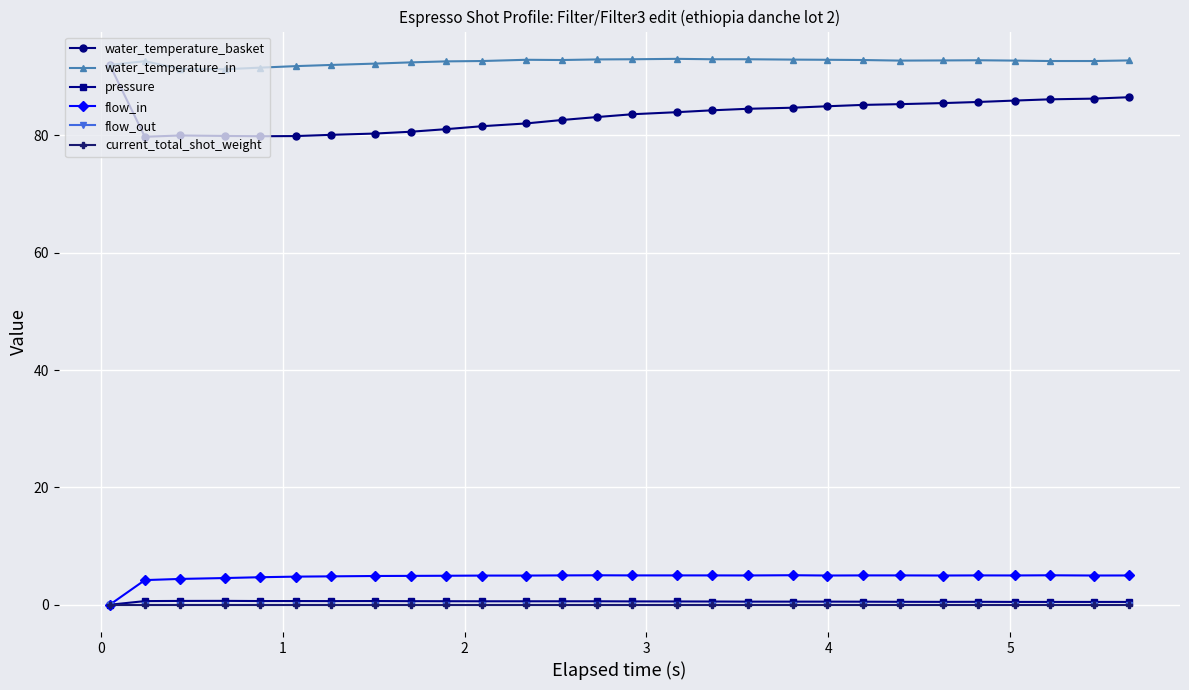

Is this an area chart (filled region under the line)?

No